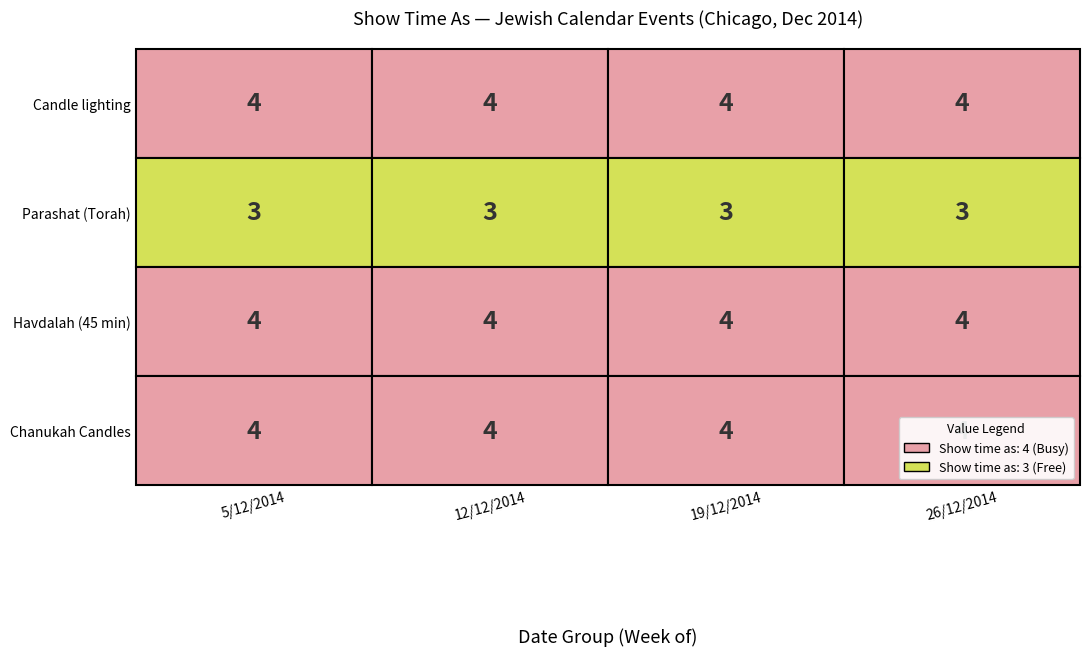

How many distinct data groups are displayed?

4